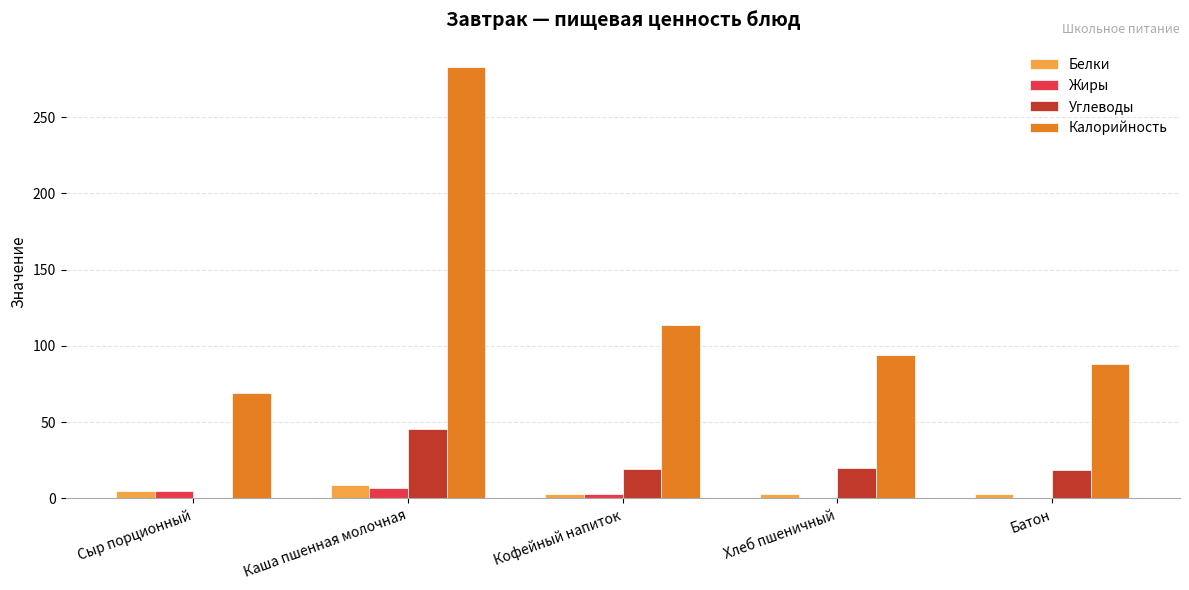

True or false: Калорийность has a value of 282.8 at Каша пшенная молочная.

True